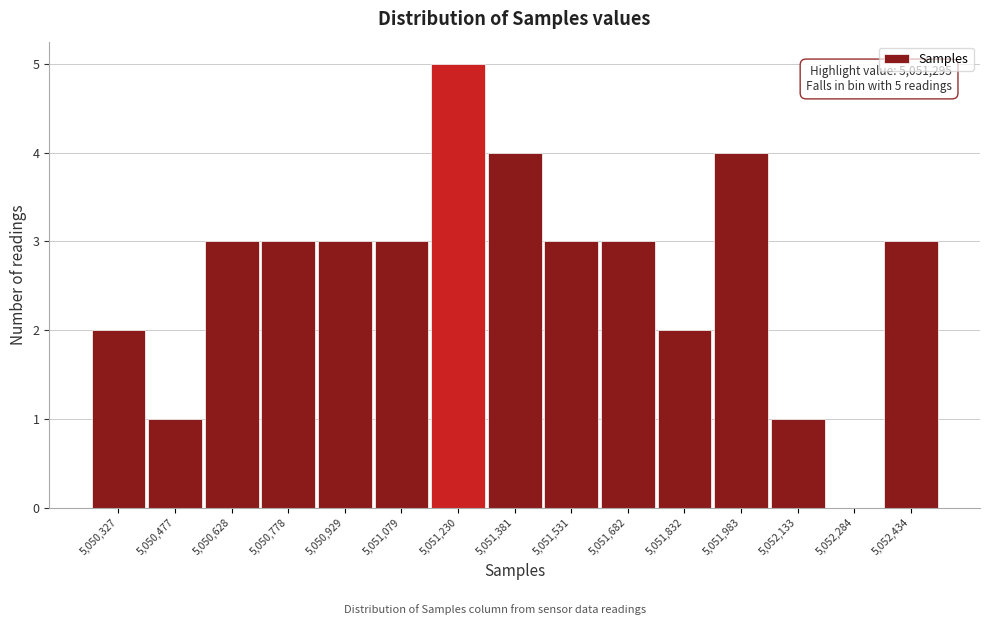

Which range on the x-axis has the tallest bar?

5051160 to 5051300